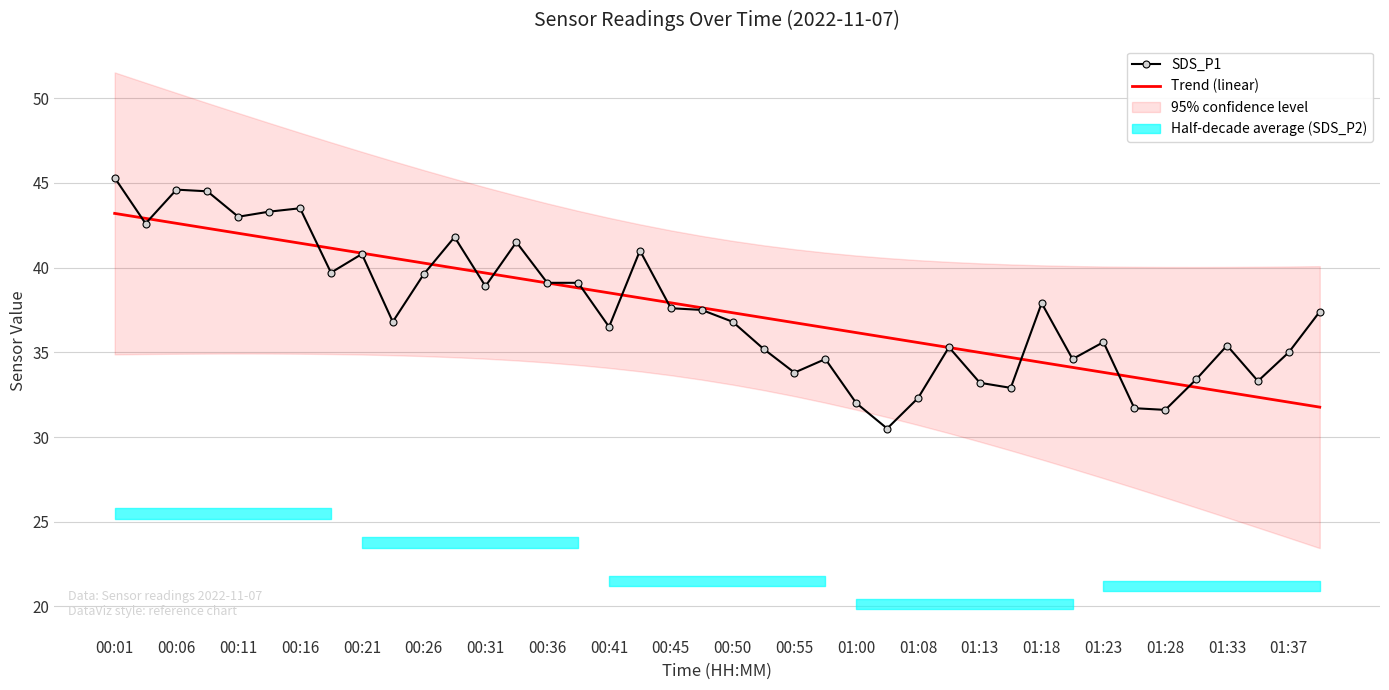

Which has a higher value, 22 or 31?

31